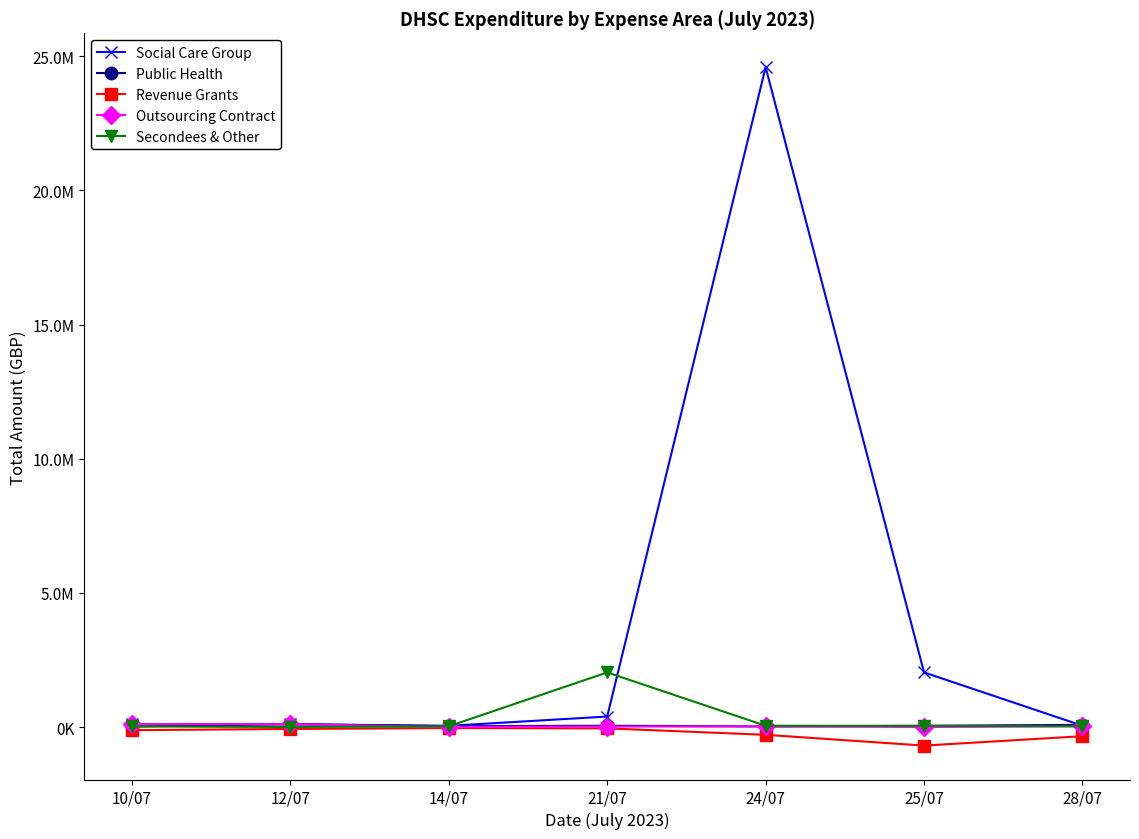

True or false: Secondees & Other has more than 2 interior local peaks.

False